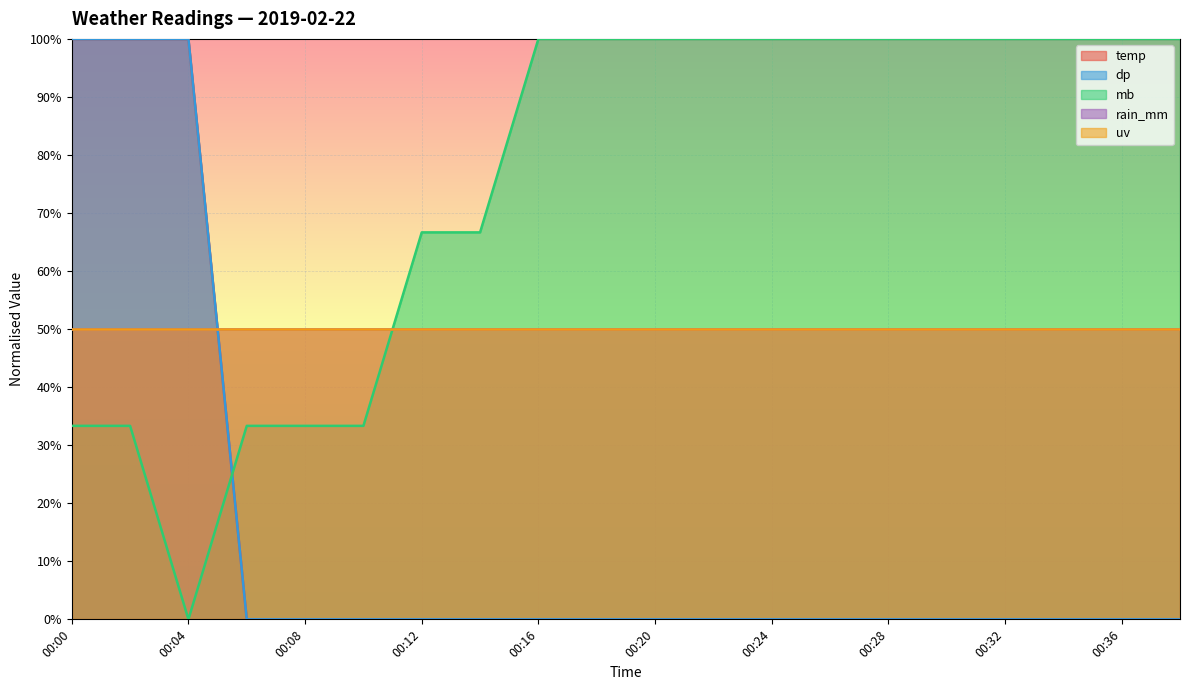

What is the value of the mb point at the 8th from the left?

66.7